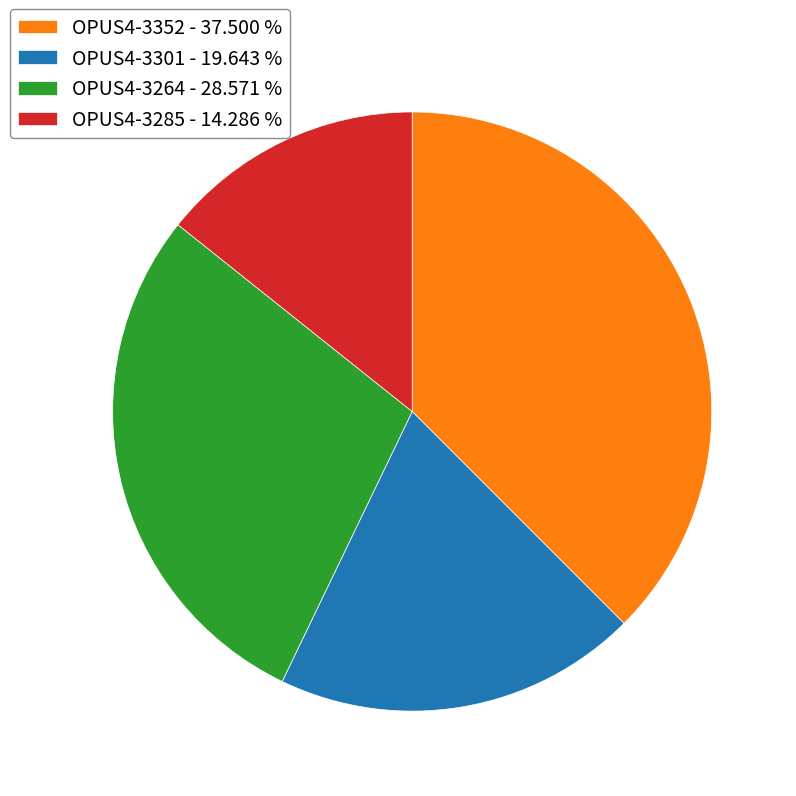

Combined, do OPUS4-3285 - 14.286 % and OPUS4-3352 - 37.500 % account for over 50%?

Yes